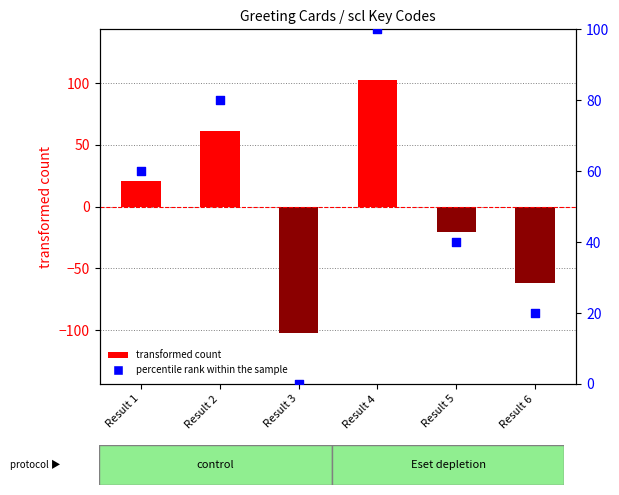

Which series contains the lowest Y value?

Key (centered)